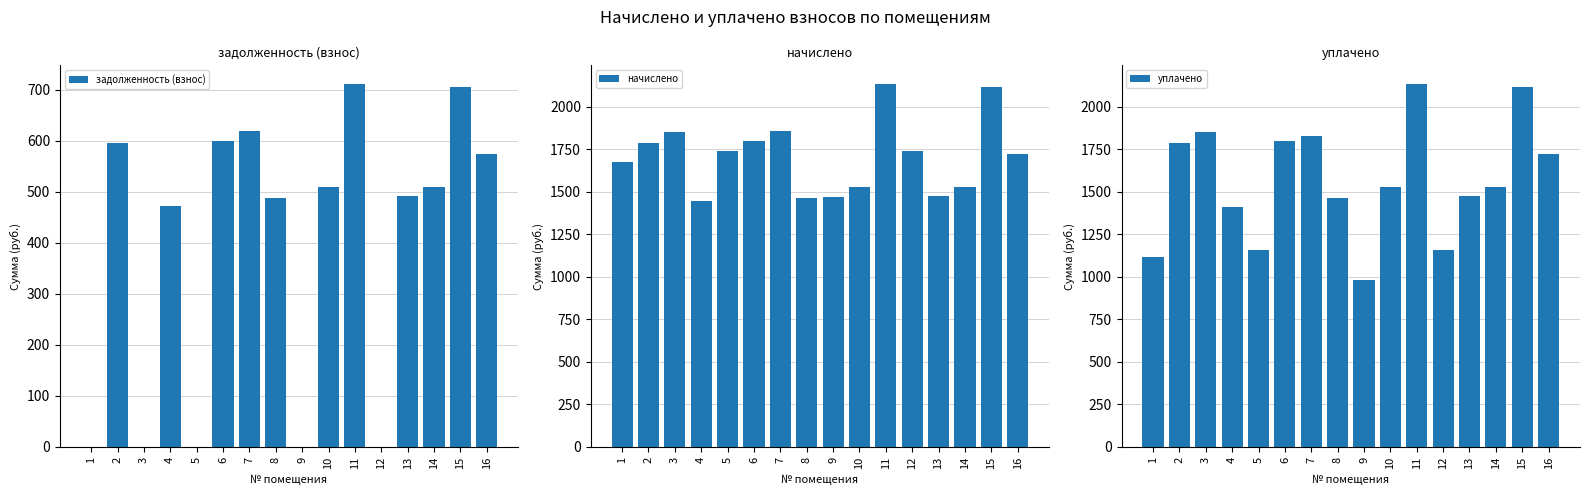

At which label does уплачено reach its minimum?

9